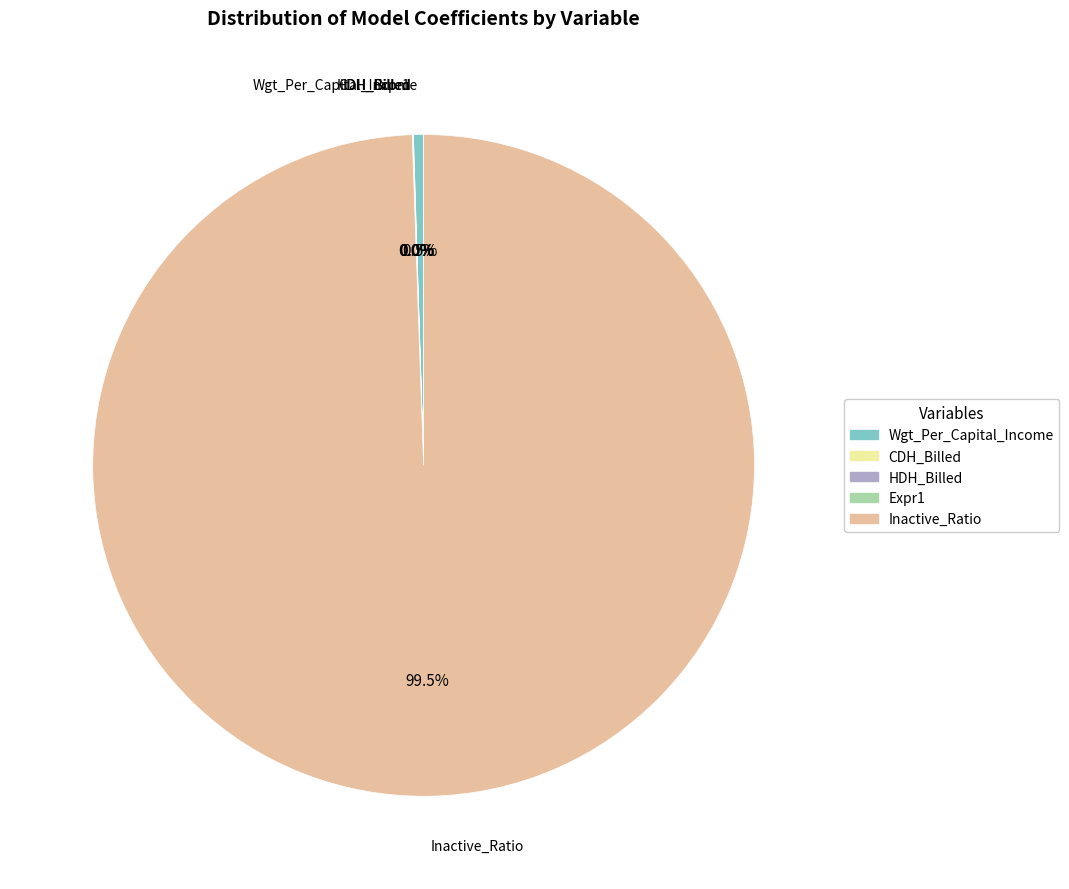

What percentage is NOT represented by Wgt_Per_Capital_Income?

99.5%